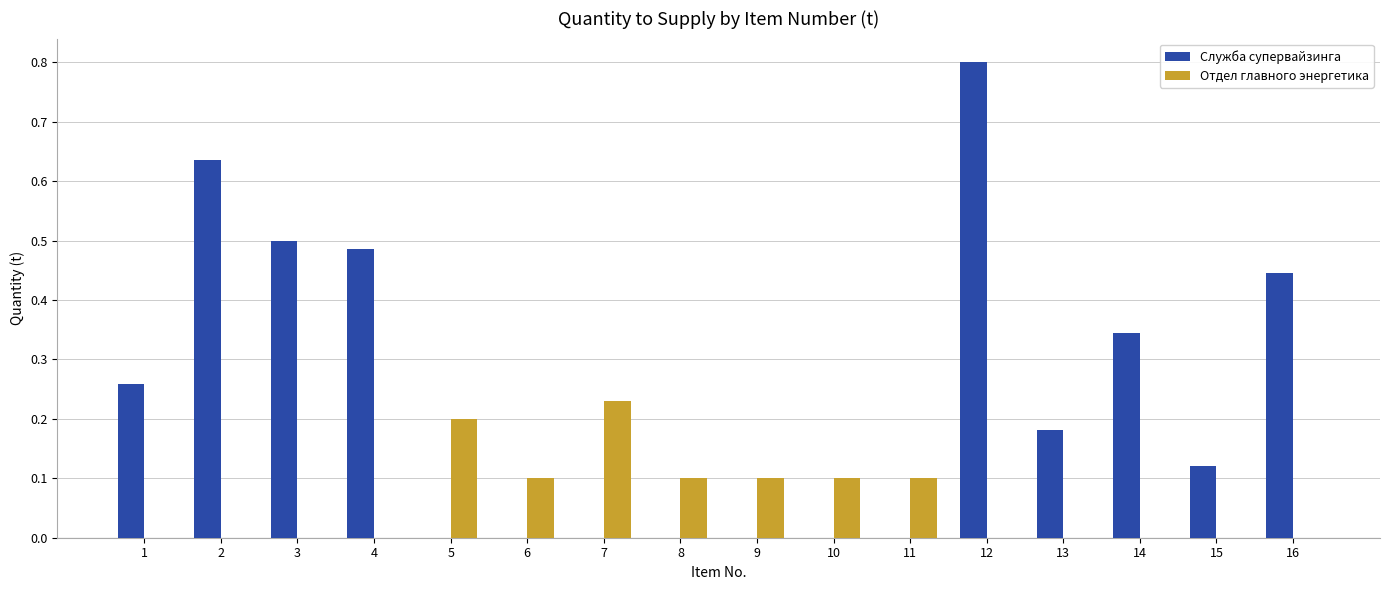

Which series has the largest total across all categories?

Служба супервайзинга